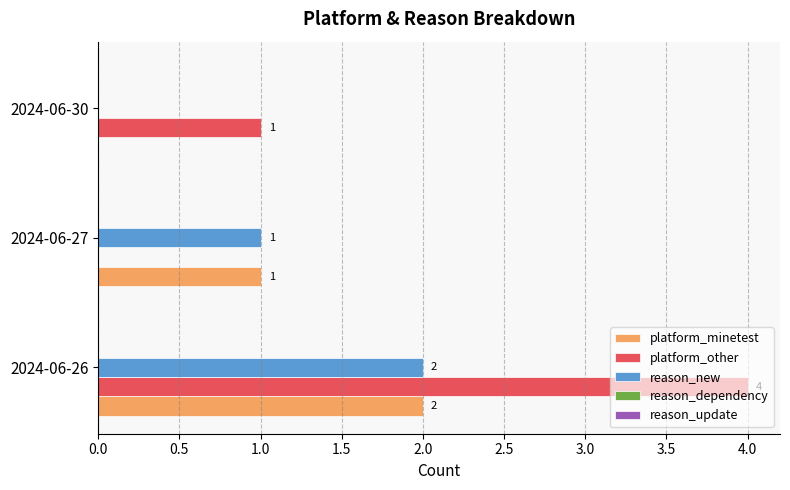

Which series has the largest total across all categories?

platform_other